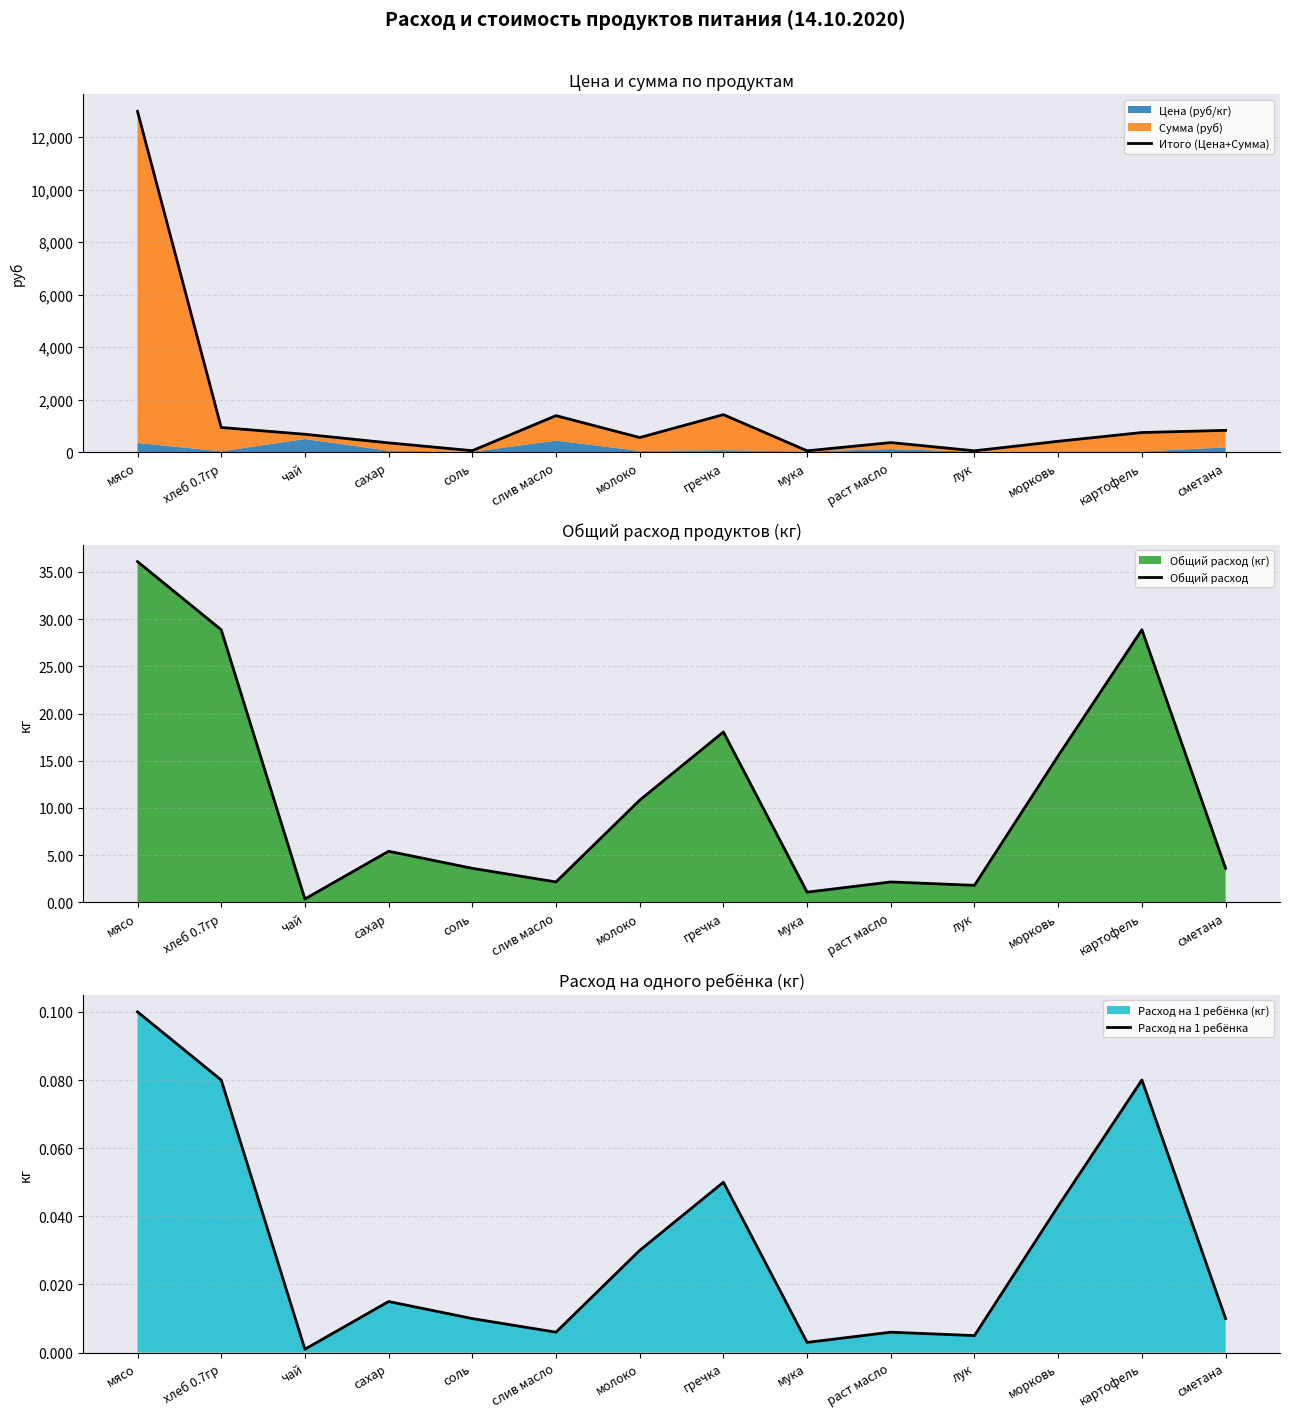

List the labels in order of Итого (Цена+Сумма) value, largest first.

мясо, гречка, слив масло, хлеб 0.7гр, сметана, картофель, чай, молоко, морковь, раст масло, сахар, соль, лук, мука